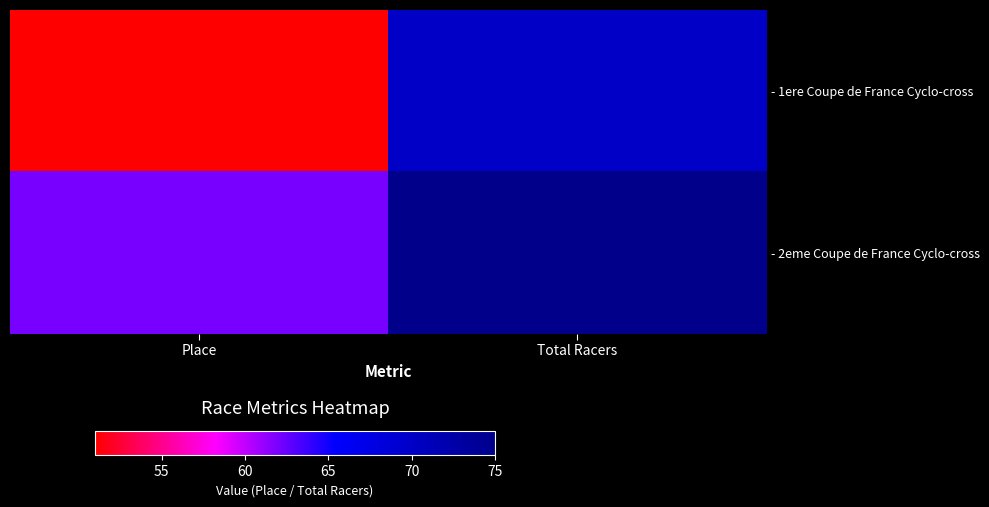

How many categories are shown in the chart?

2